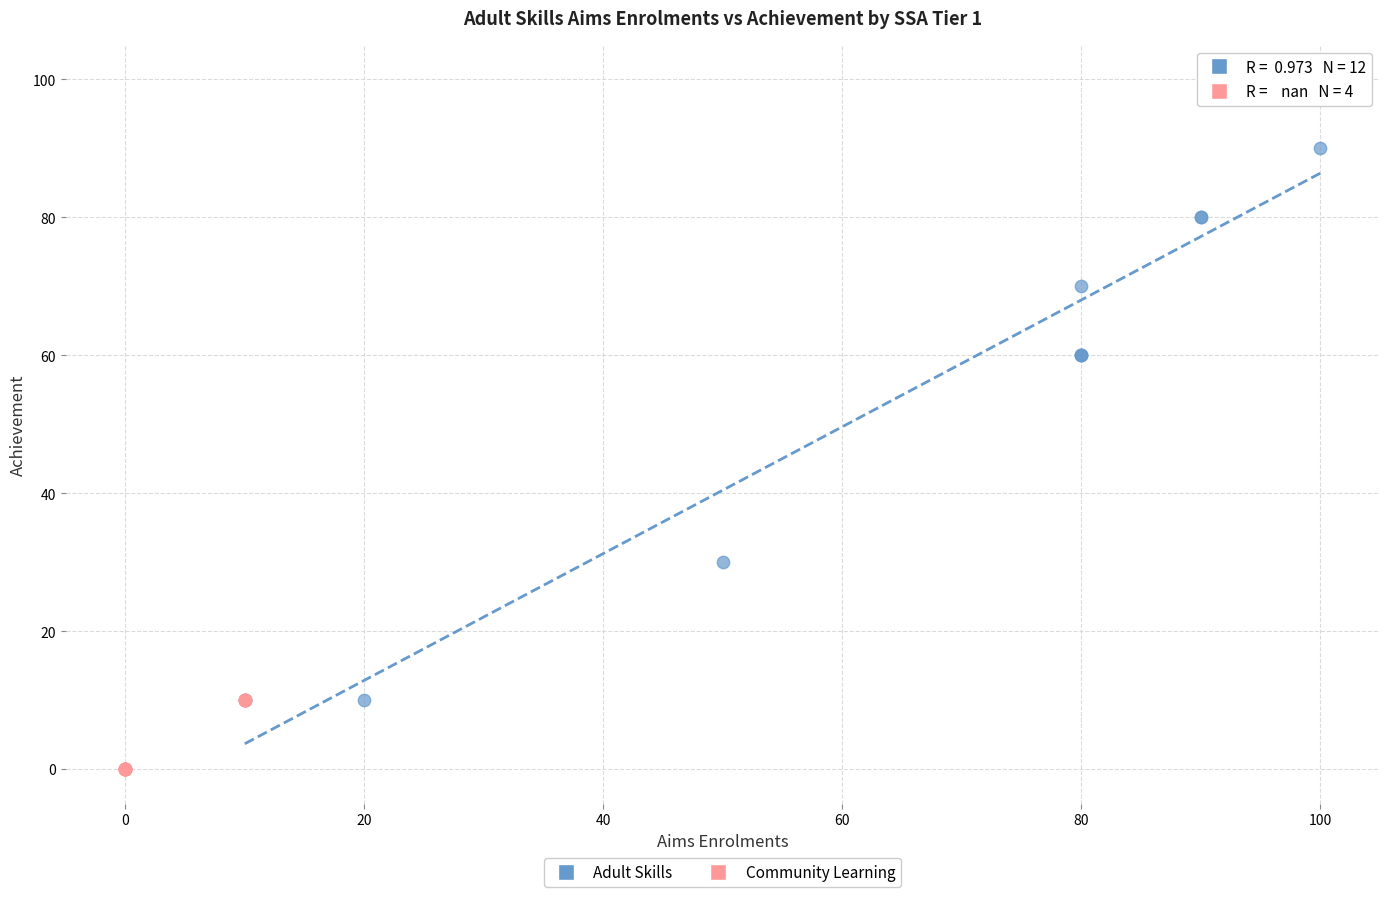

Which series has the largest Y range (max minus min)?

Adult Skills